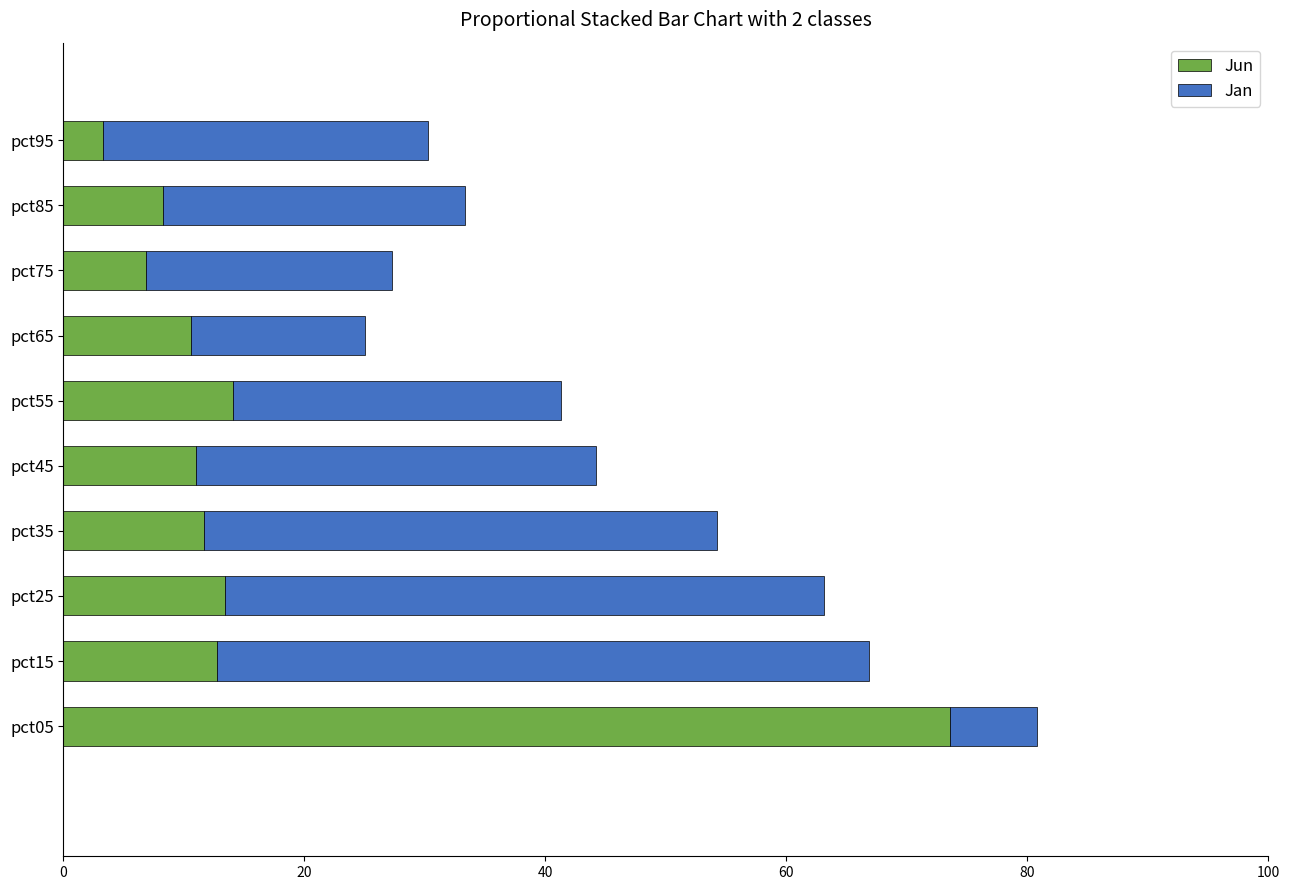

What is the sum of all Jun values?

165.6